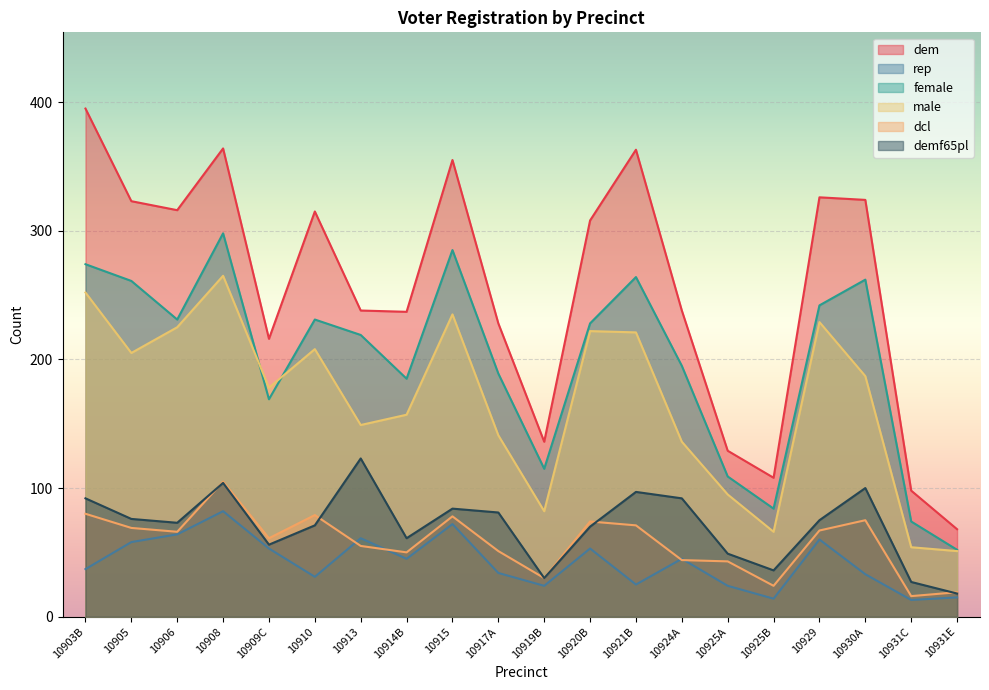

How many values in the demf65pl series are below 75?

10